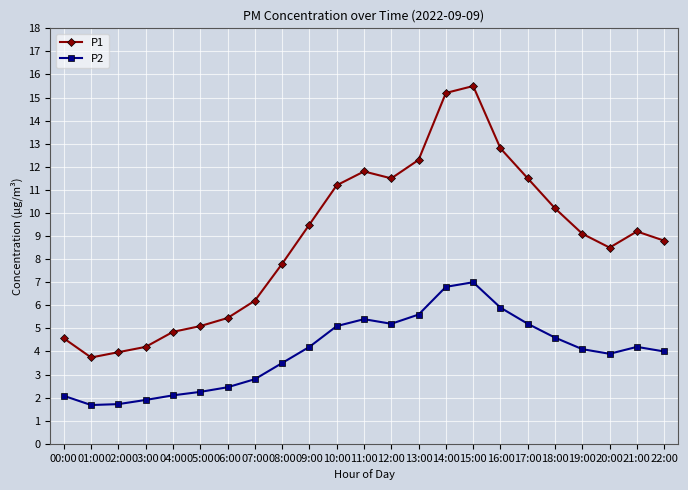

Is it true that P2 equals 5.2 at 12:00?

True